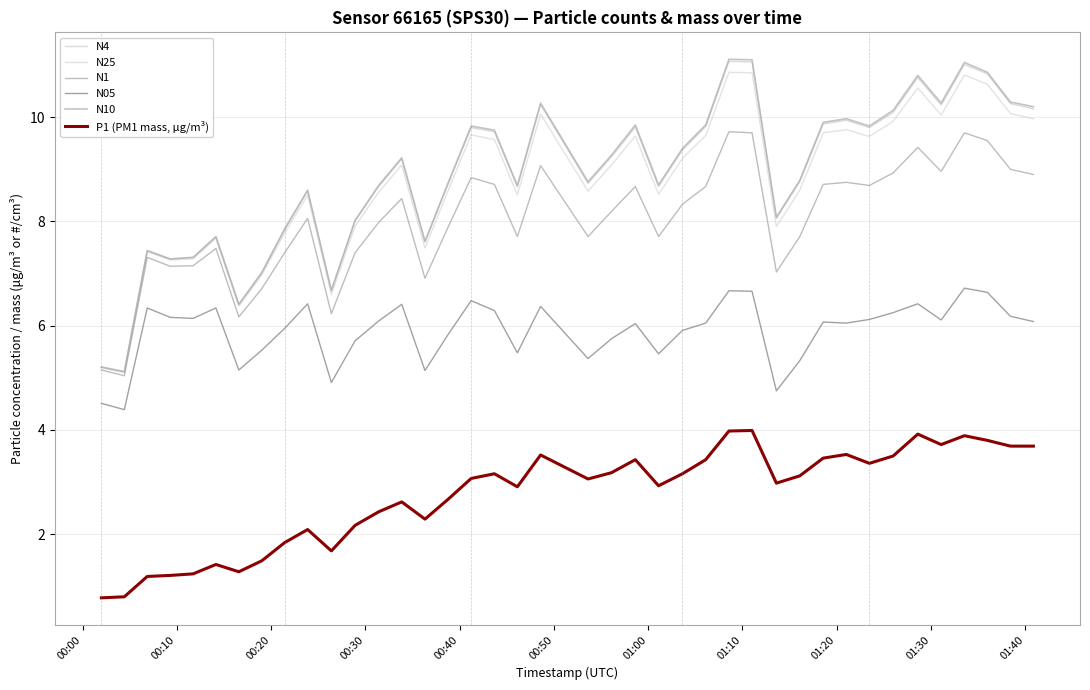

Rank the series by their maximum value, from lowest to highest.

P1 (PM1 mass, μg/m³), N05, N1, N25, N4, N10